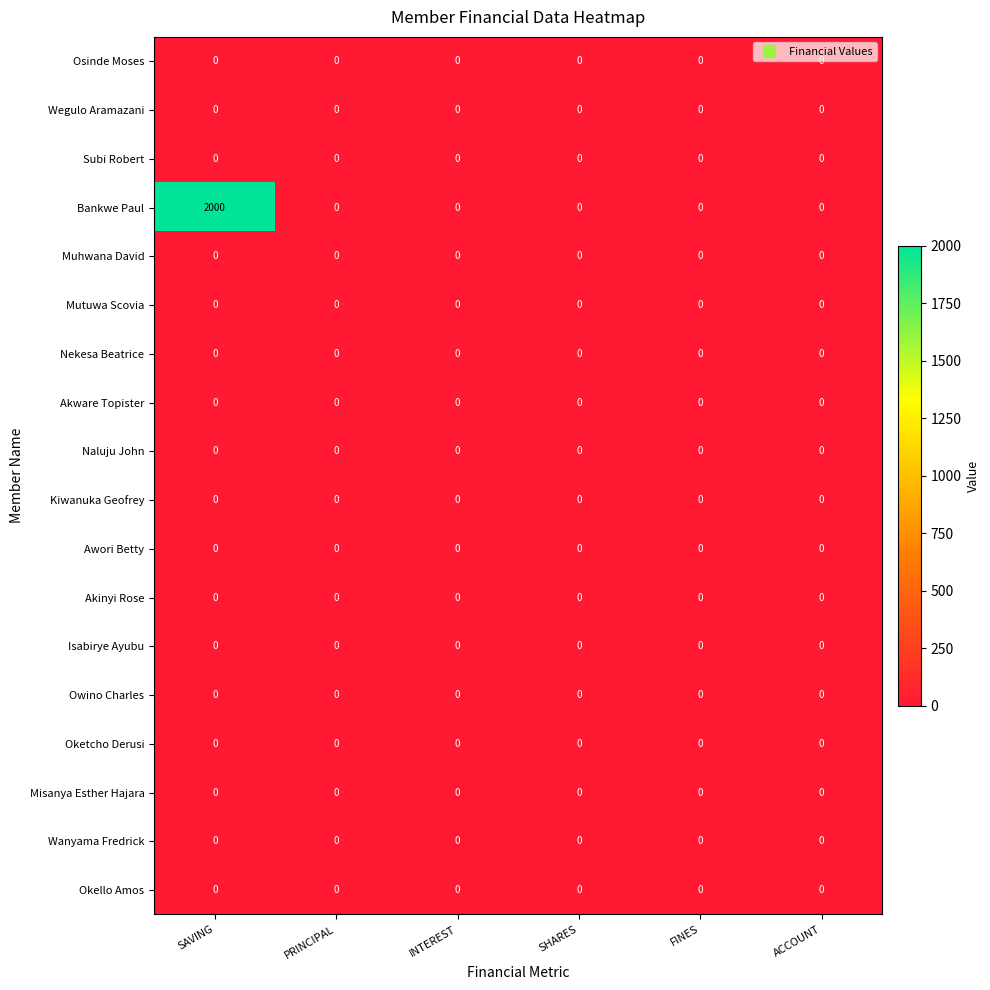

What is the greatest value displayed?

2000